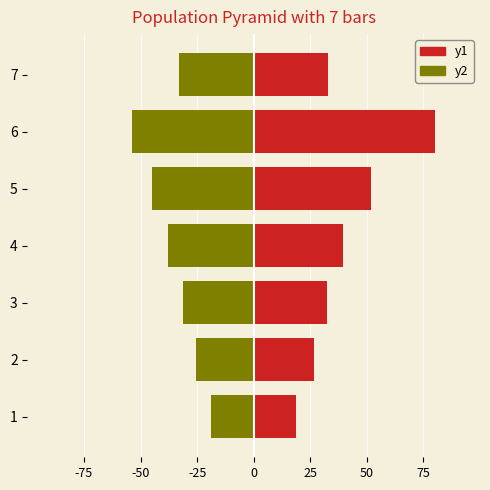

How many values in the Economia domestica straniera series are below 32?

2